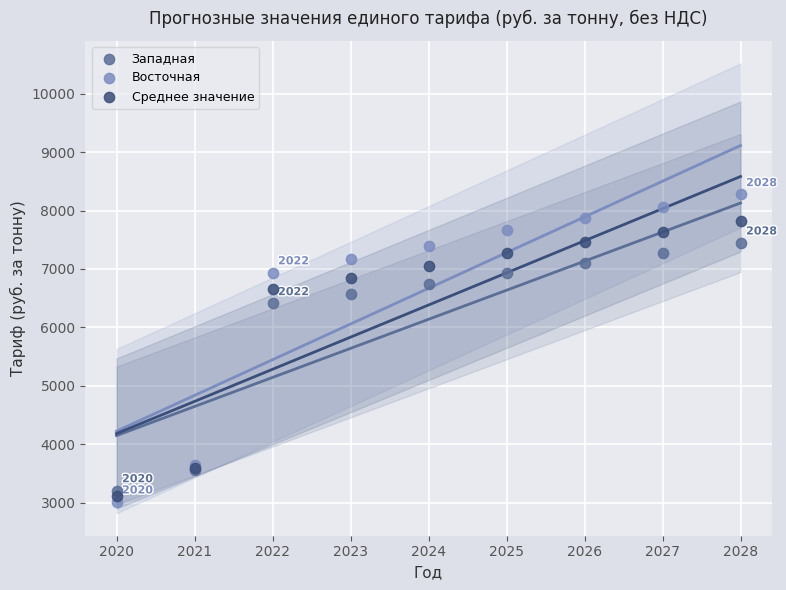

Which series reaches the minimum Y coordinate?

Восточная